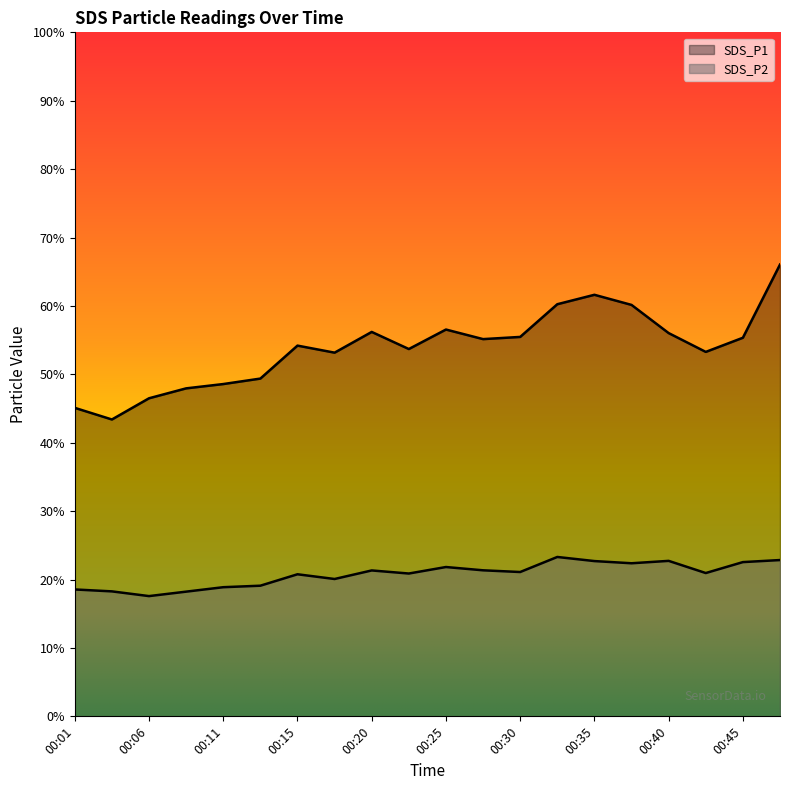

True or false: SDS_P2 has more than 0 points higher than both neighbors.

True